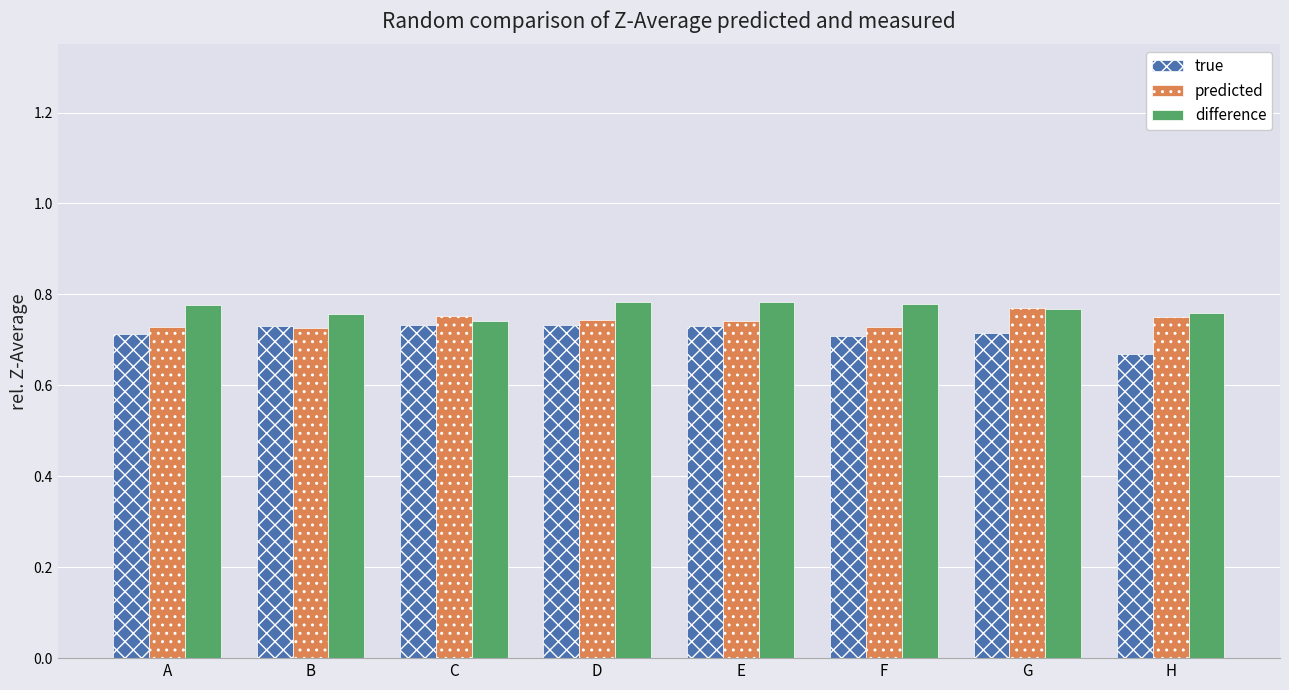

What is the total value across all series at H?

2.2